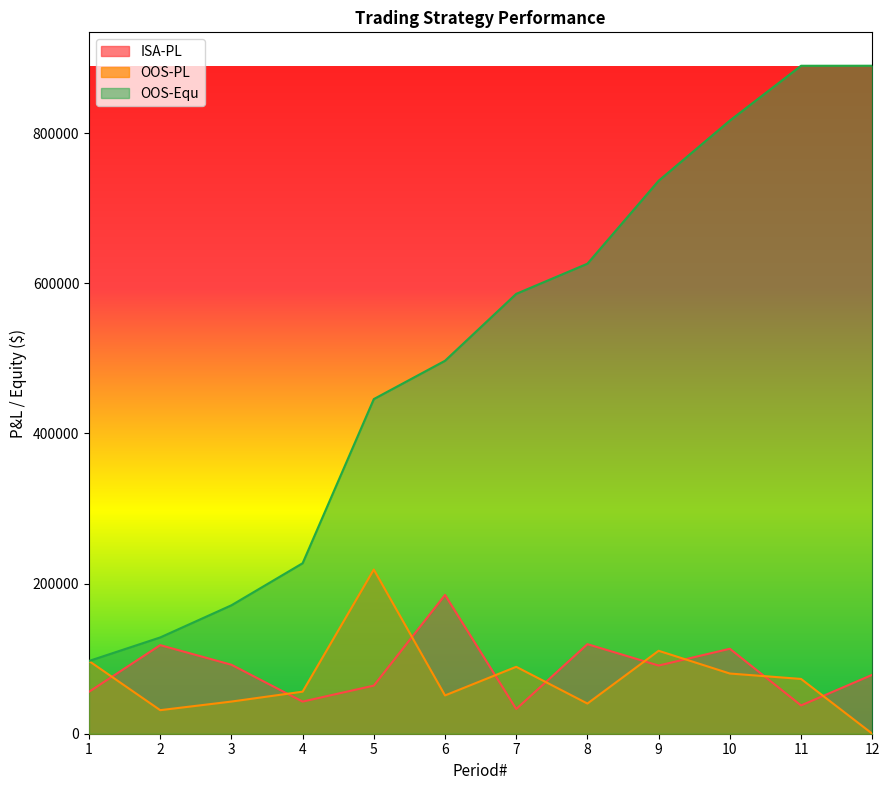

At which label is OOS-Equ closest to 493440?

6